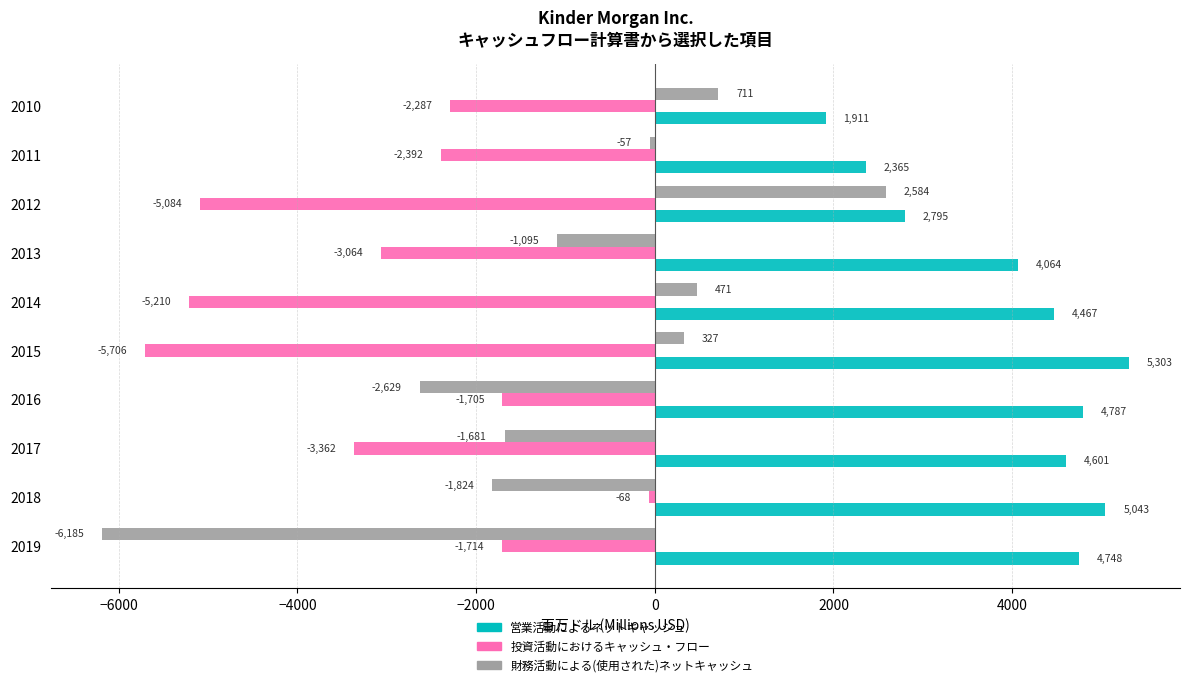

Which series has the largest total across all categories?

営業活動によるネットキャッシュ